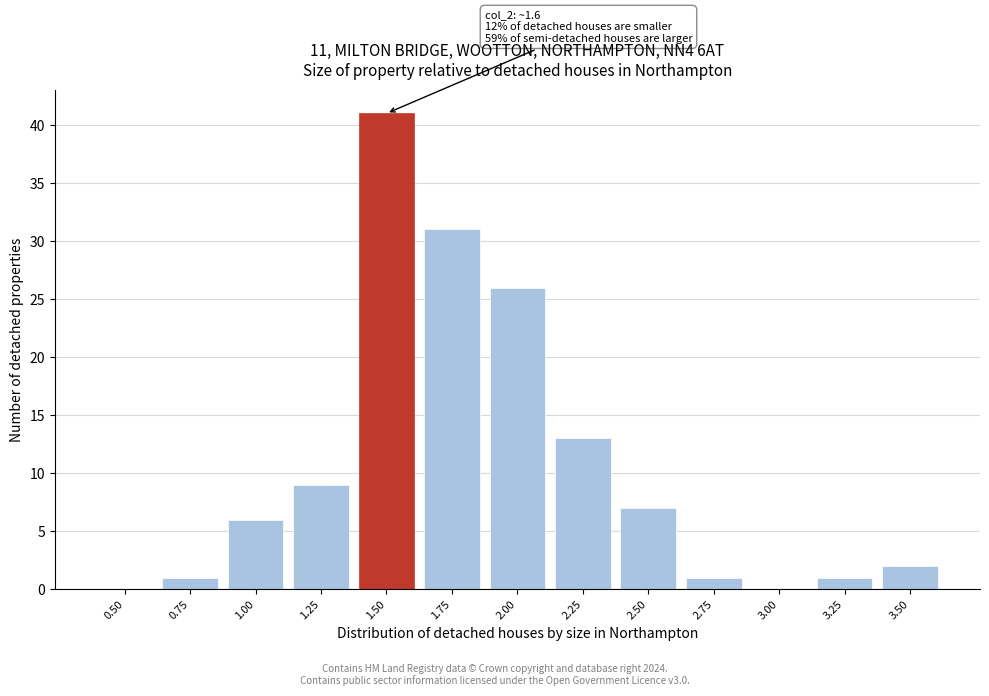

Reading left to right, list all the values displayed in this chart.

0.50=0	0.75=1	1.00=6	1.25=9	1.50=41	1.75=31	2.00=26	2.25=13	2.50=7	2.75=1	3.00=0	3.25=1	3.50=2